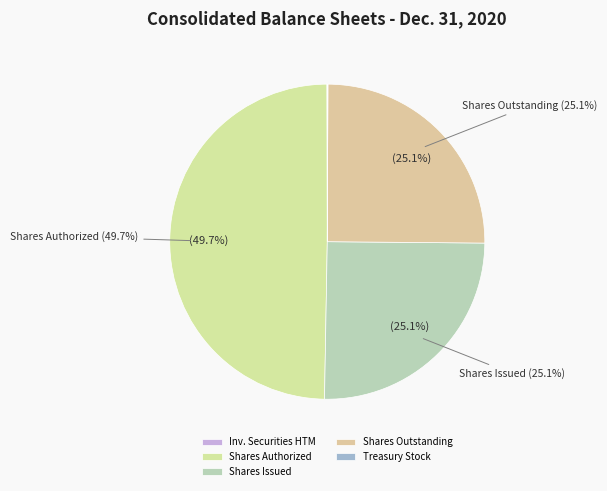

Rank the categories by value from highest to lowest.

Common stock shares authorized, Common stock shares issued, Common stock shares outstanding, Treasury stock, Investment securities held to maturity